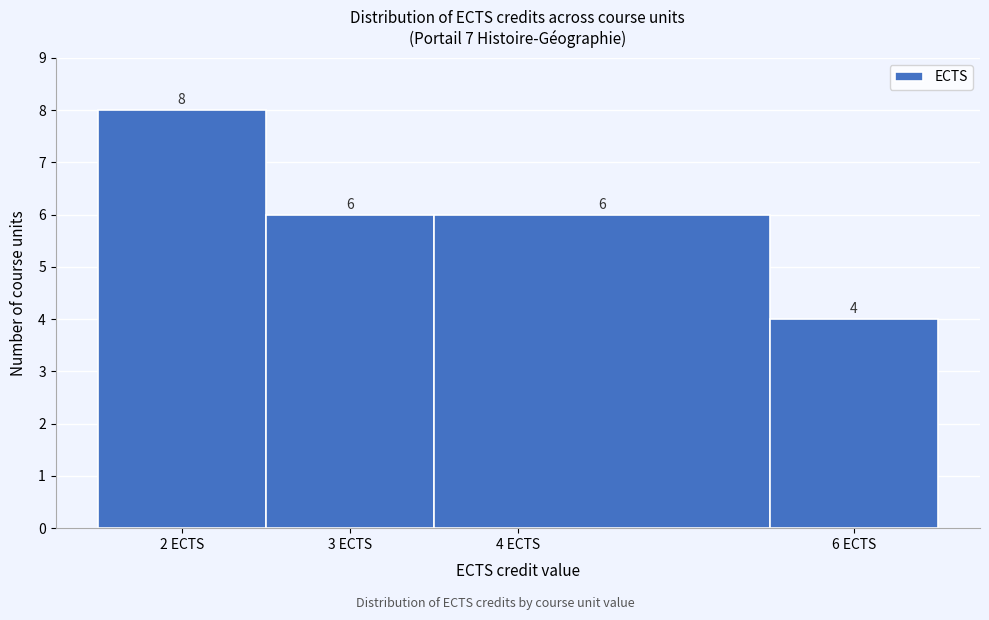

Which range on the x-axis has the tallest bar?

1.5 to 2.5